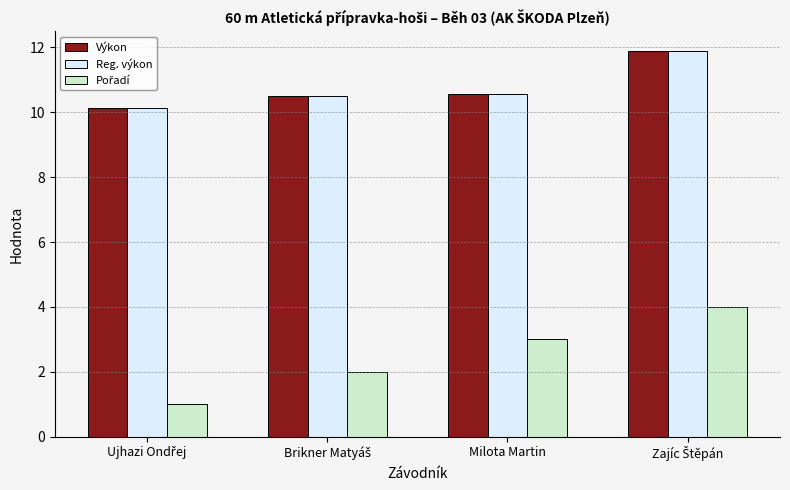

What is the greatest value displayed?

11.9